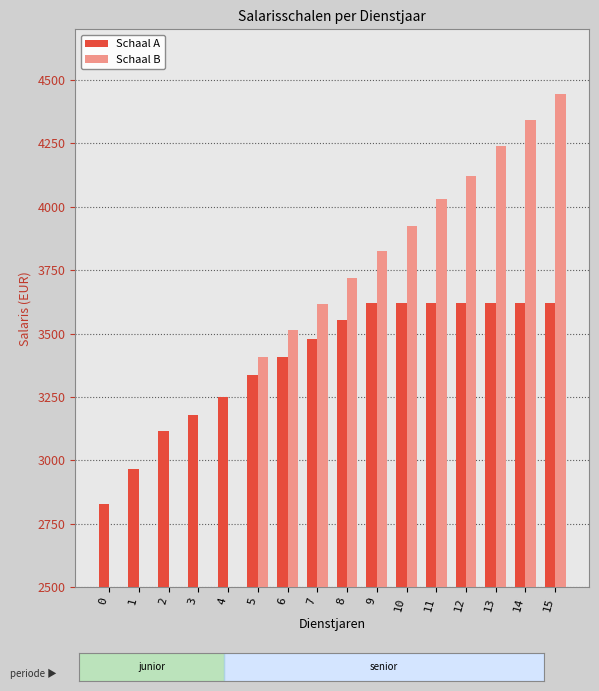

How many values in Schaal B are above zero?

11